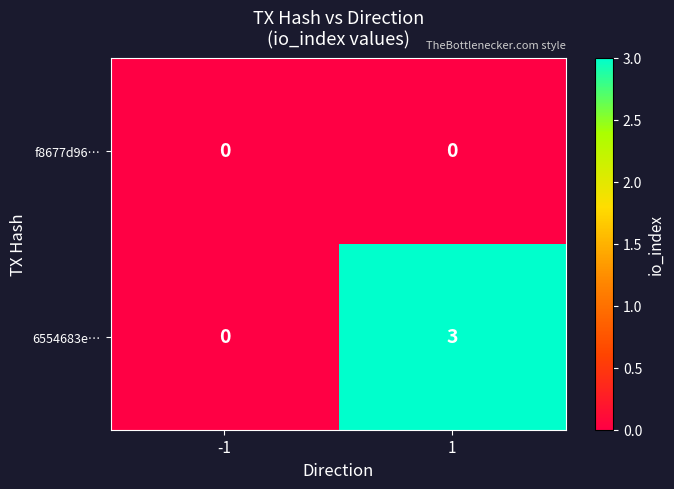

What is the difference between the maximum and minimum values in the 6554683e… series?

3